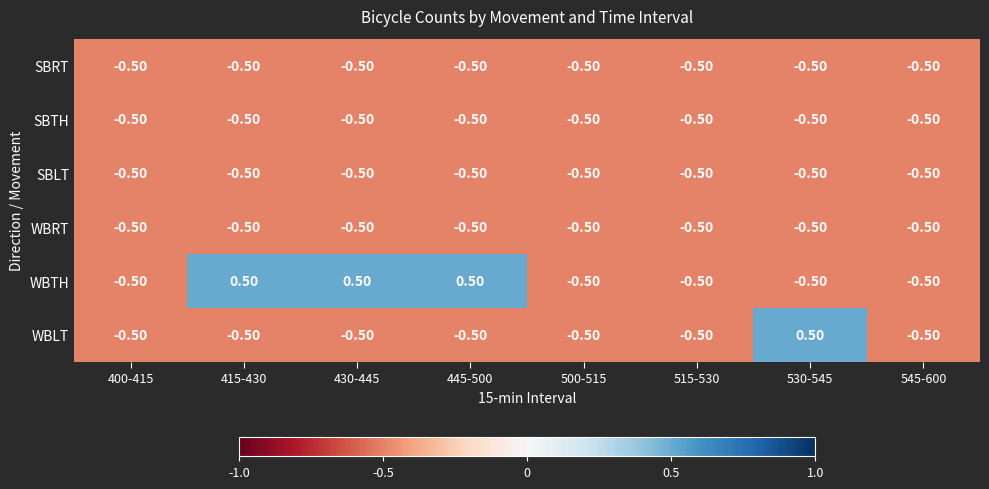

What is the total value across all series at 415-430?

-2.0